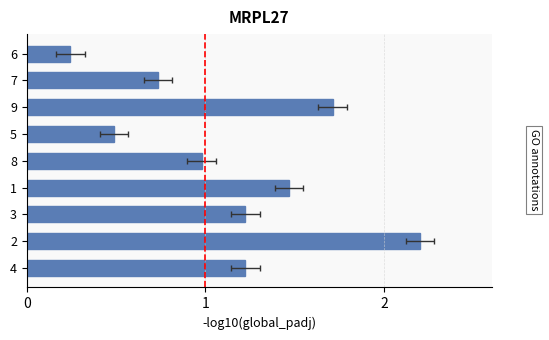

What is the greatest value displayed?

2.2